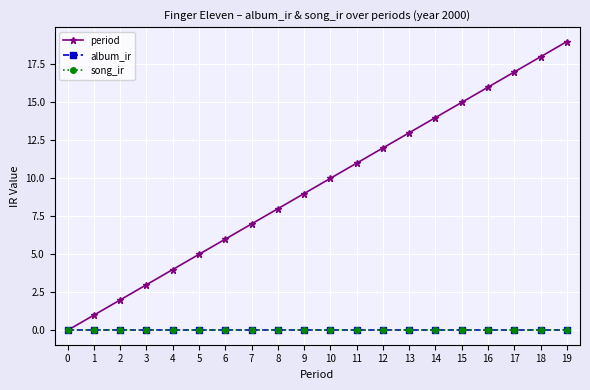

Is it true that period equals 2 at 5?

False